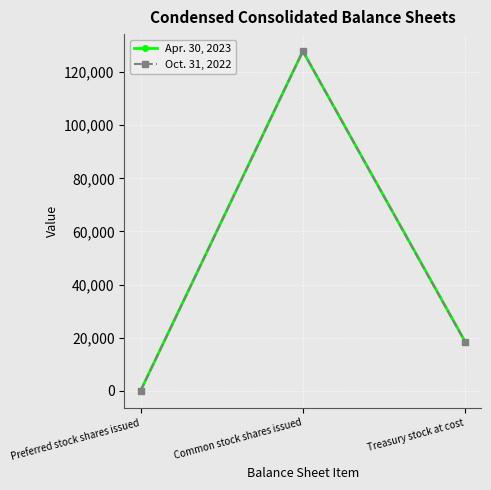

What is the difference between the Apr. 30, 2023 values at Treasury stock at cost and Preferred stock shares issued?

18505